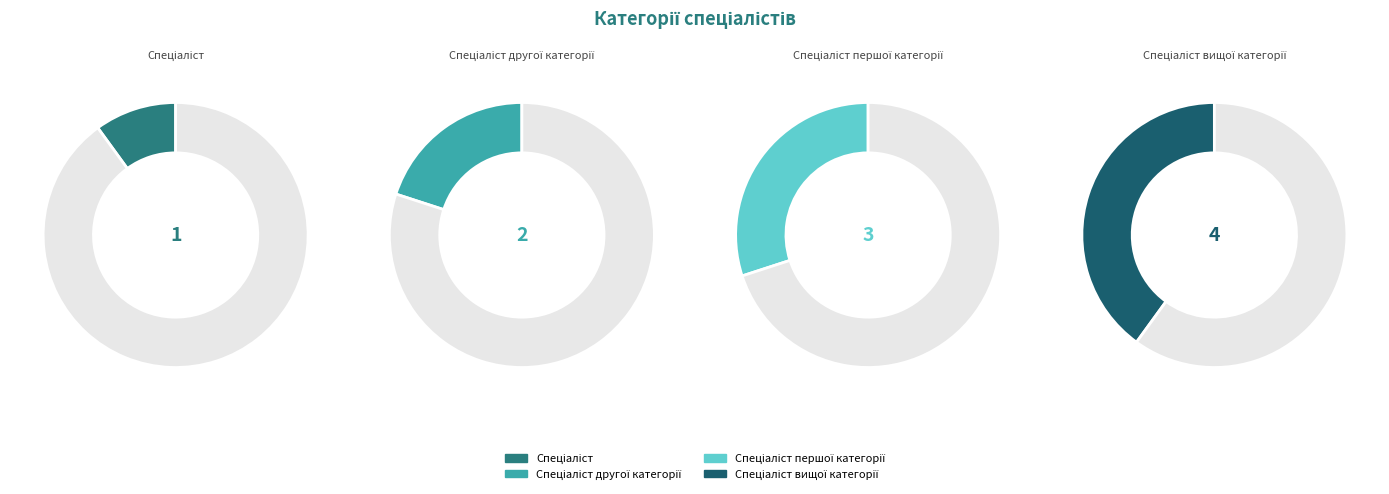

Which has a higher value, Спеціаліст вищої категорії or Спеціаліст?

Спеціаліст вищої категорії